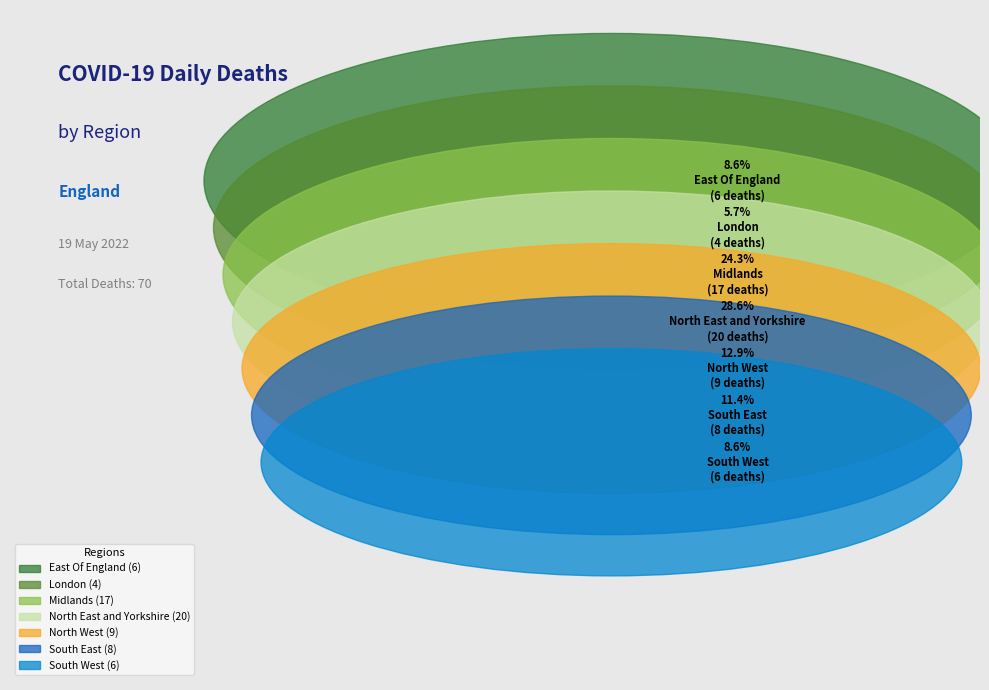

Does East Of England account for over 50% of the chart?

No